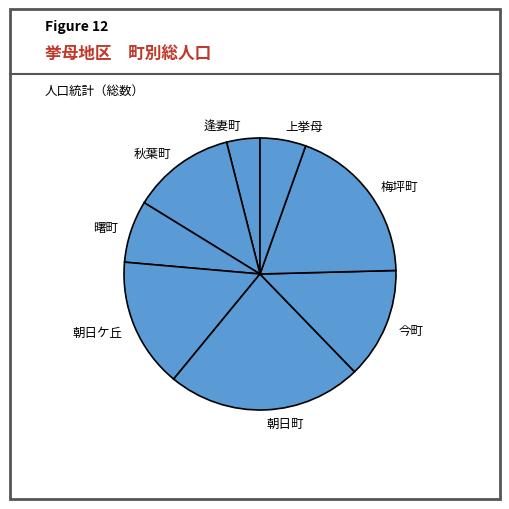

Combined, do 今町 and 秋葉町 account for over 50%?

No